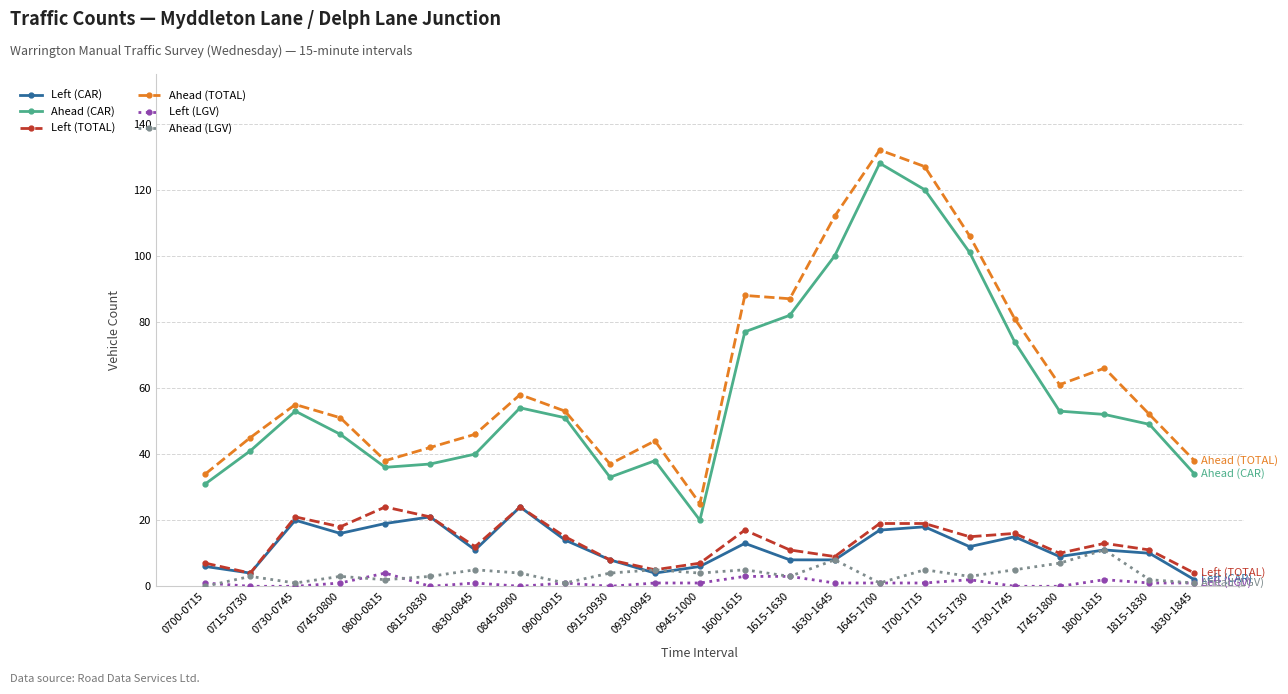

Which series has the largest total across all categories?

Ahead (TOTAL)